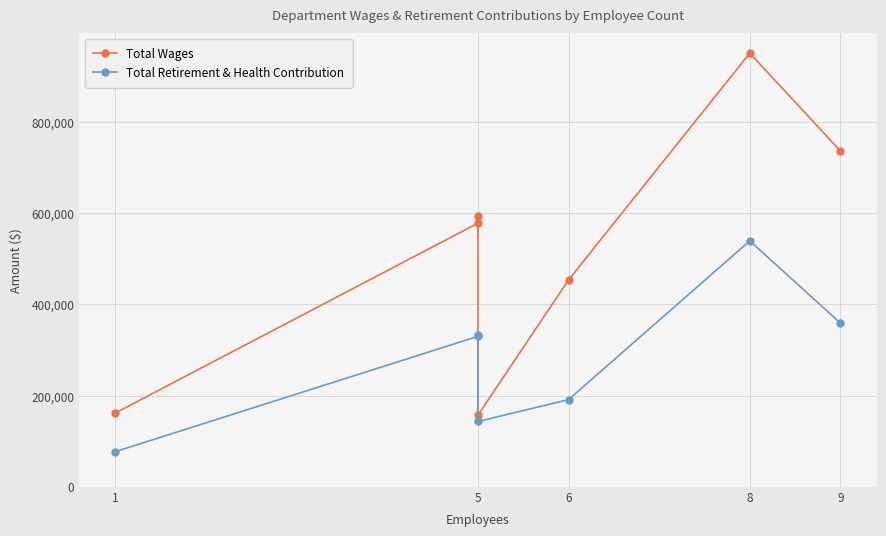

What is the difference between the maximum and minimum values in the Total Retirement & Health Contribution series?

461667